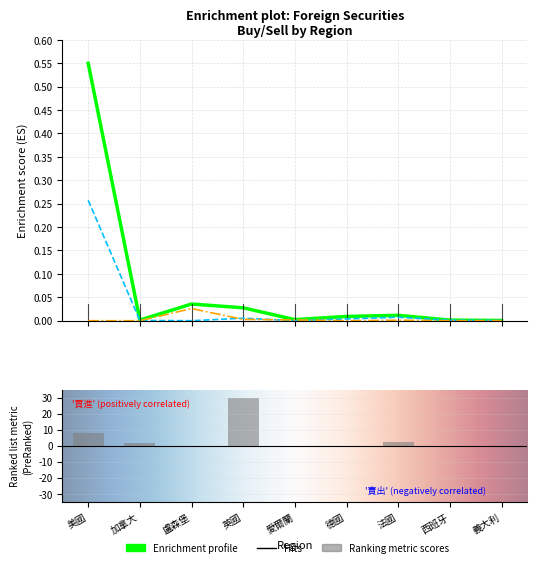

The value of 債券買進(col_20) at 西班牙 is -14.1. True or false?

False